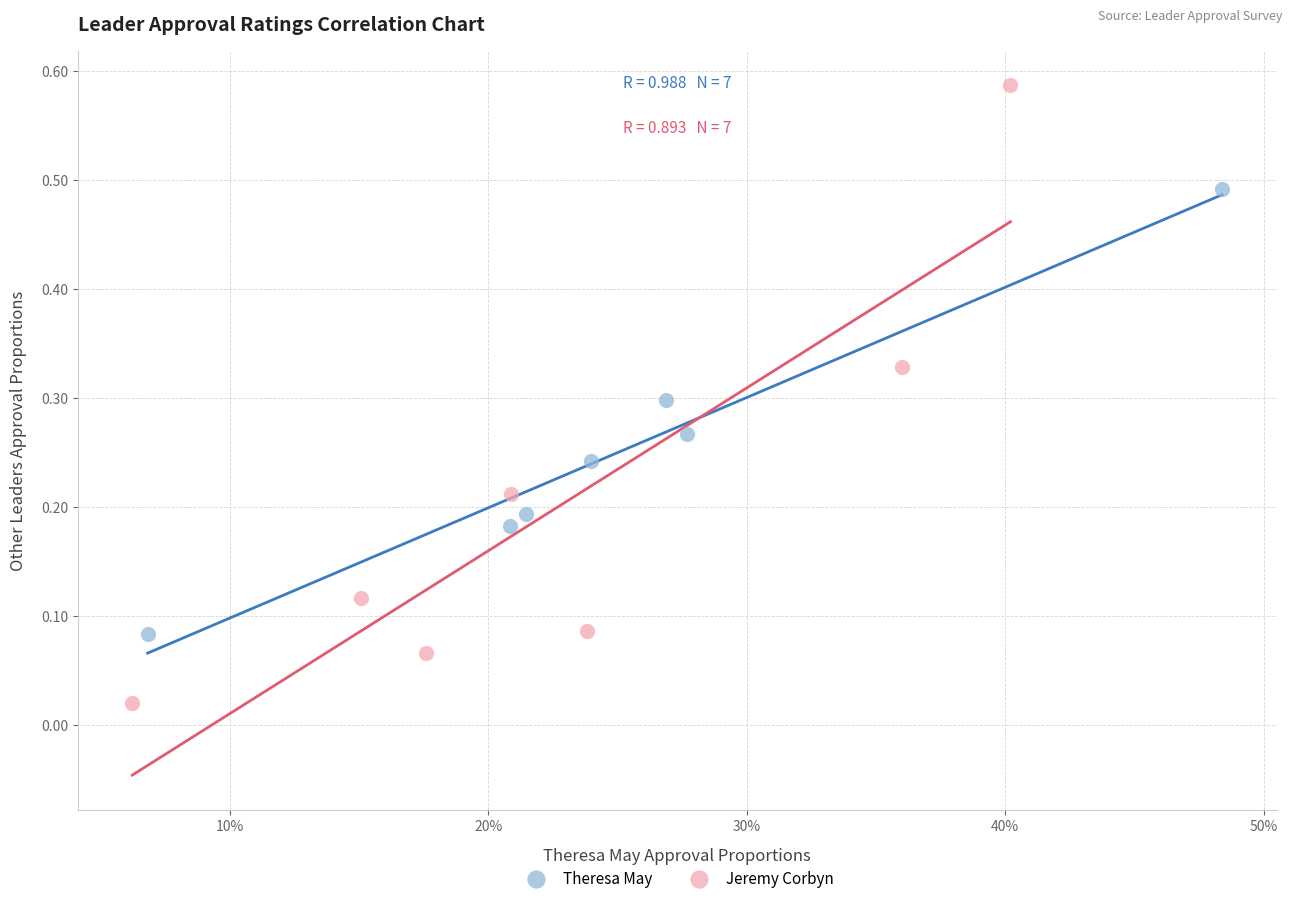

What are all the series names shown in the legend?

Theresa May, Jeremy Corbyn